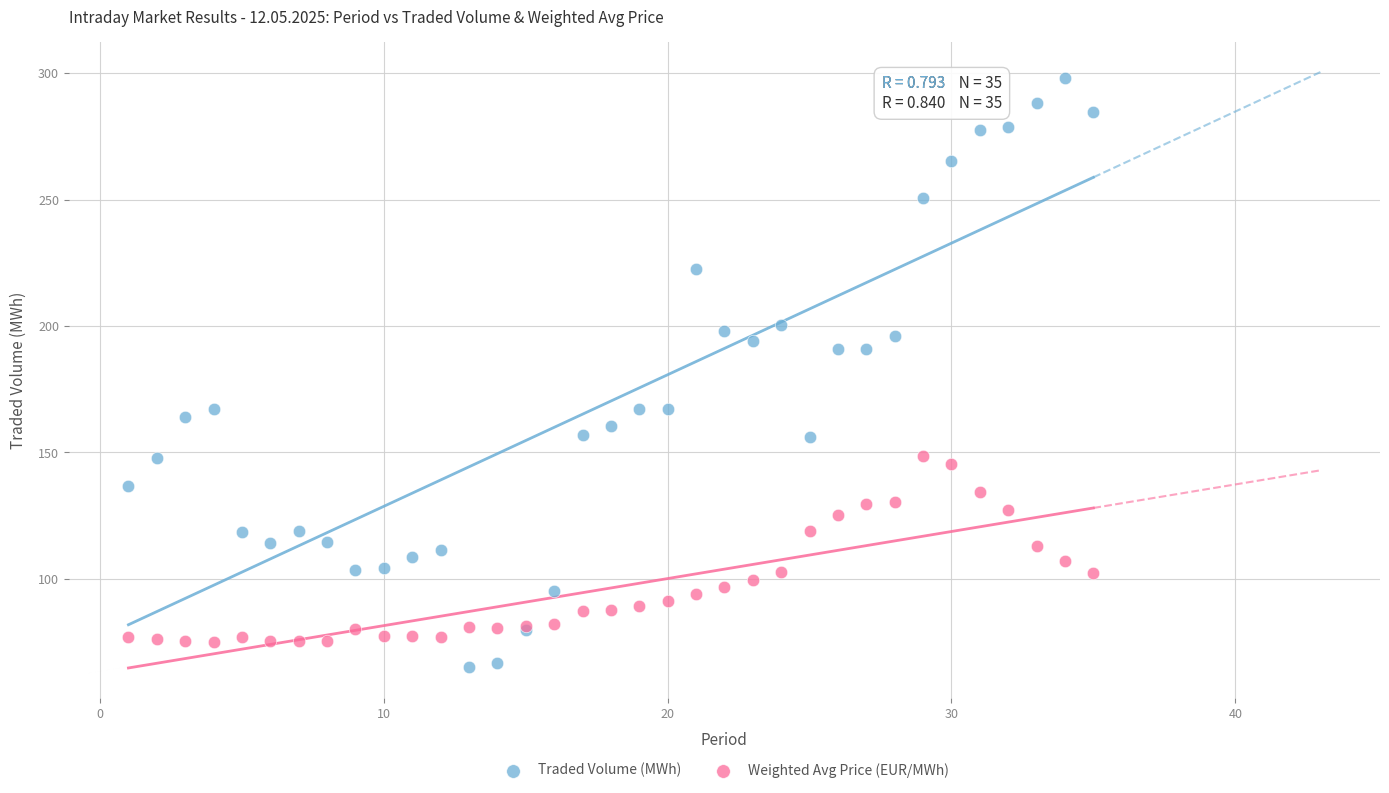

Which series reaches the maximum Y coordinate?

Traded Volume (MWh)